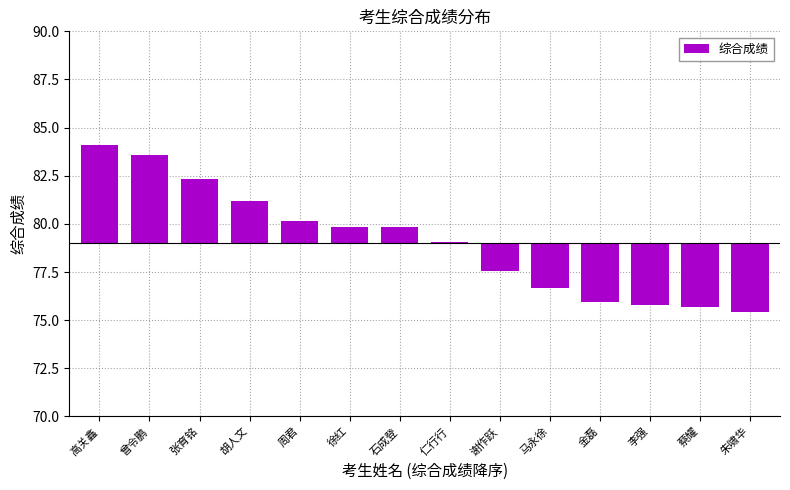

What is the label of the 12th bar from the left?

李强